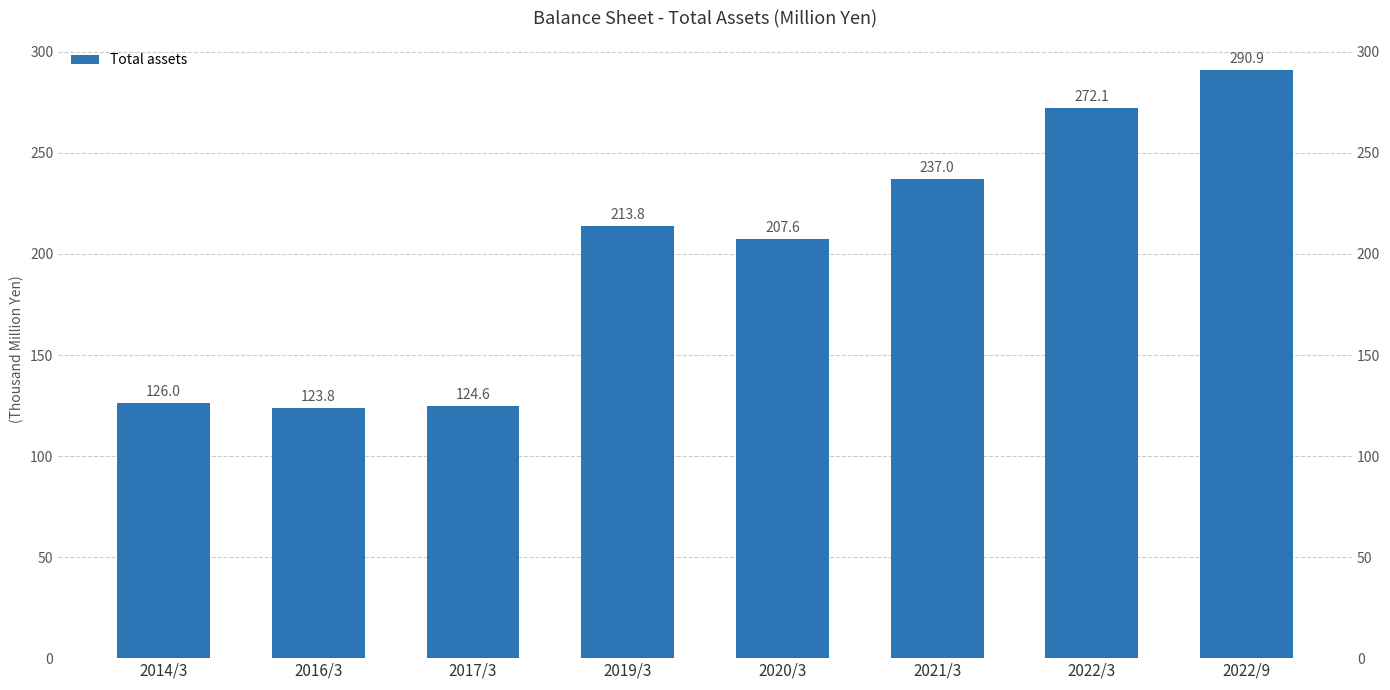

Reading right to left, transcribe all the data shown in this chart.

290923	272139	237004	207638	213761	124643	123830	126028